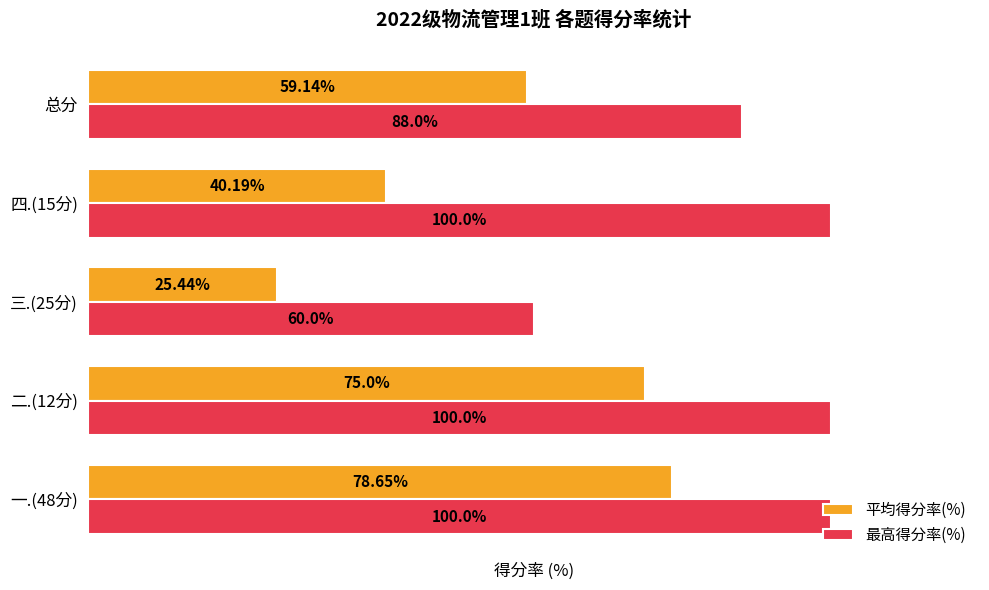

Is the value of 平均得分率(%) at 四.(15分) greater than the value of 最高得分率(%) at 二.(12分)?

No